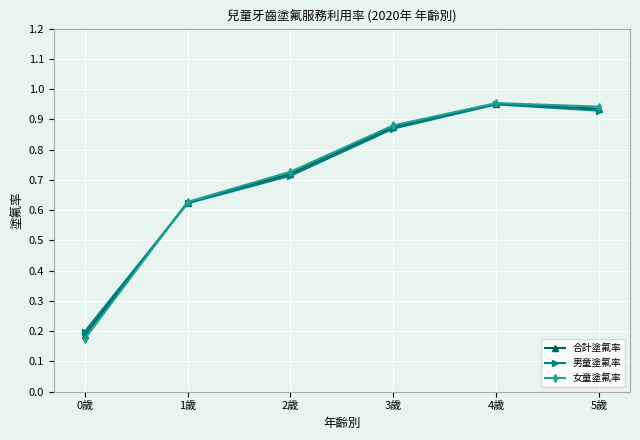

Is this an area chart (filled region under the line)?

No